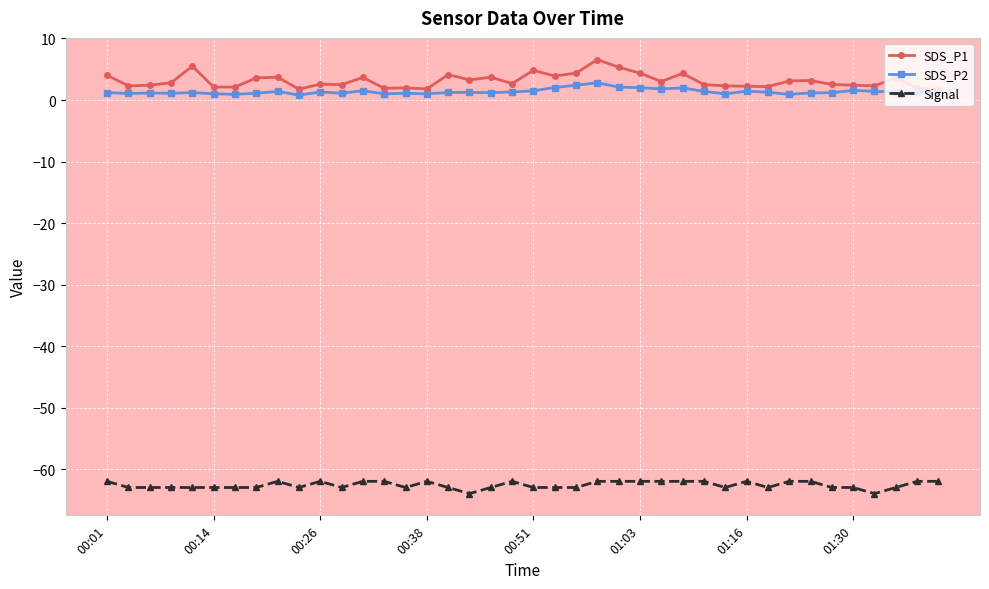

What is the maximum value shown in the chart?

6.6